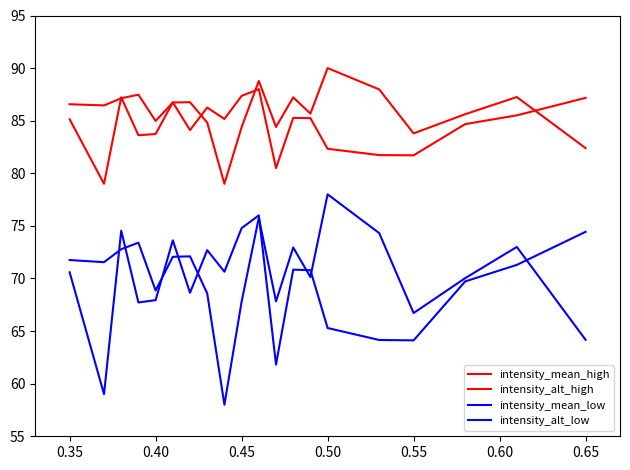

What is the sum of all intensity_mean_high values?

1717.4